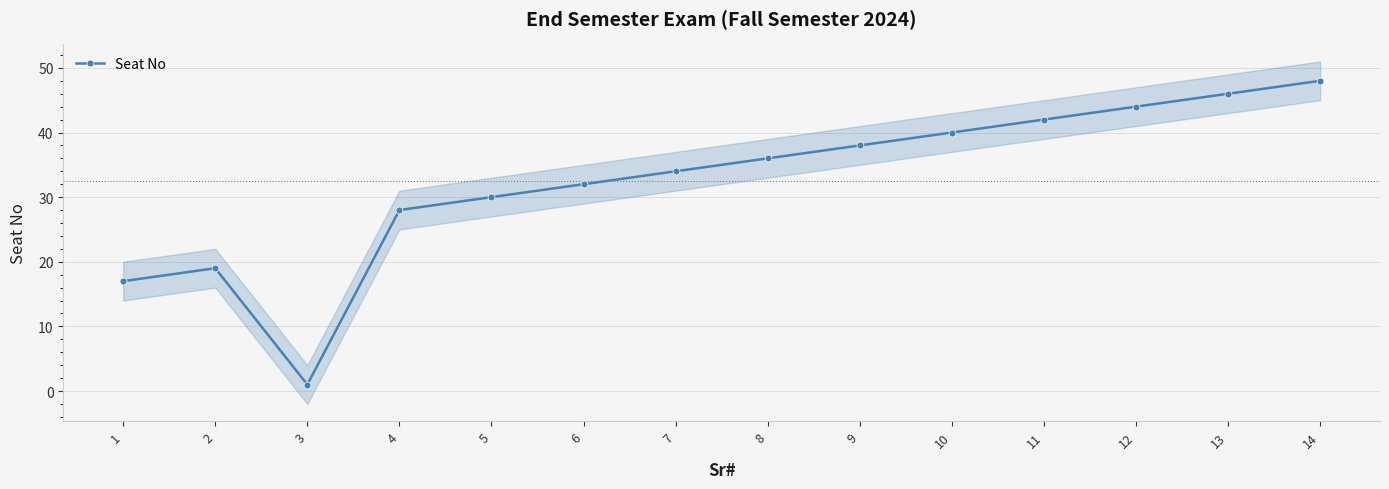

Where does the data first go above 36?

9